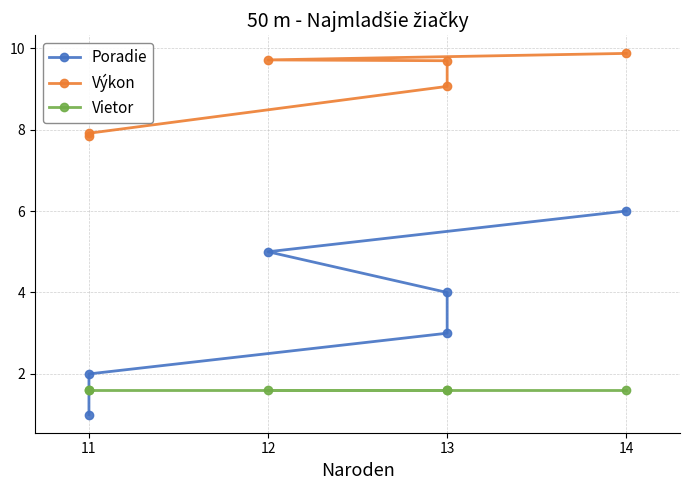

What is the minimum value for Výkon?

7.8